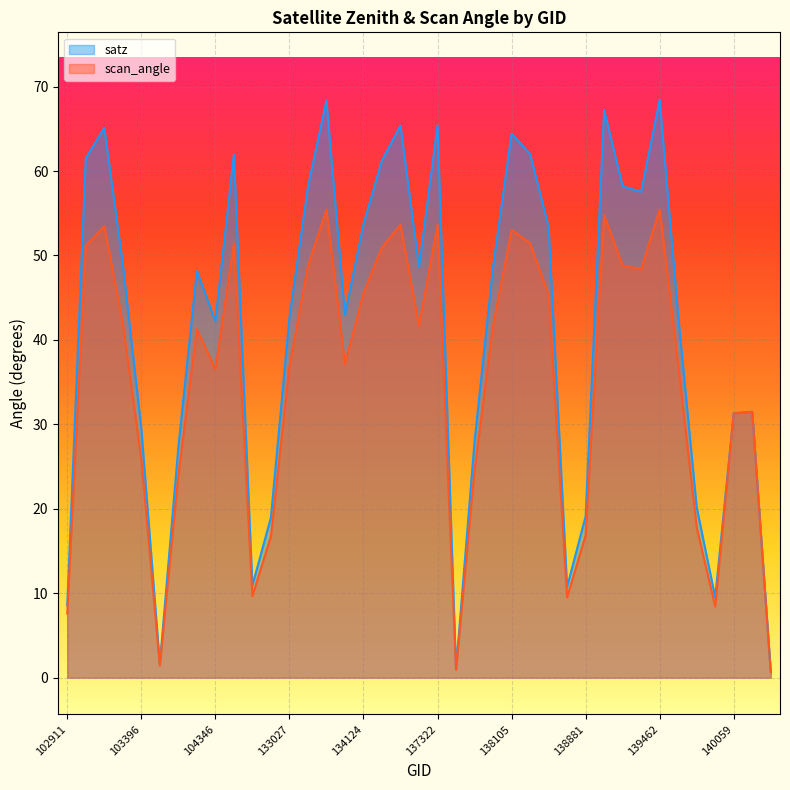

True or false: scan_angle line and satz line intersect in this chart.

False